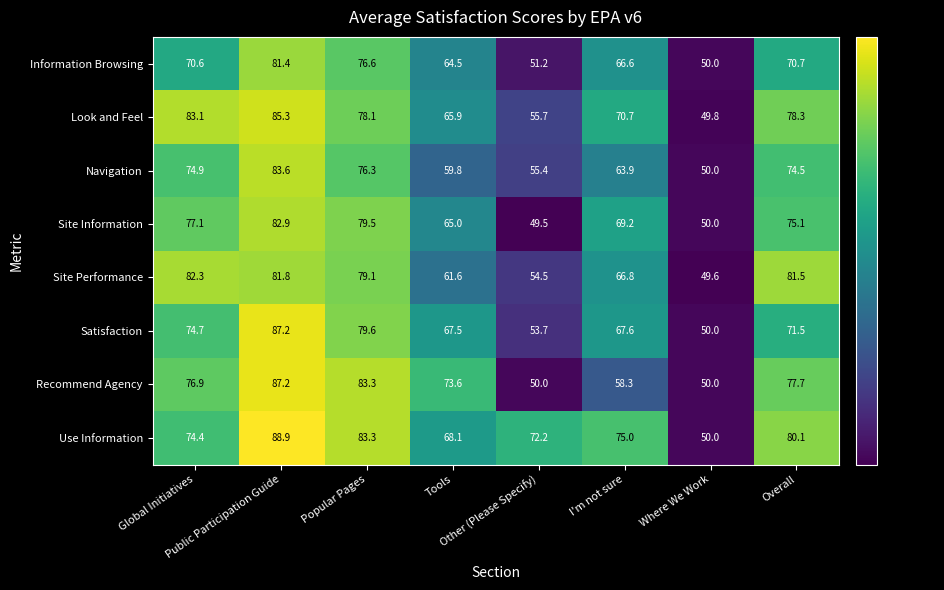

Which series has the largest total across all categories?

Use Information